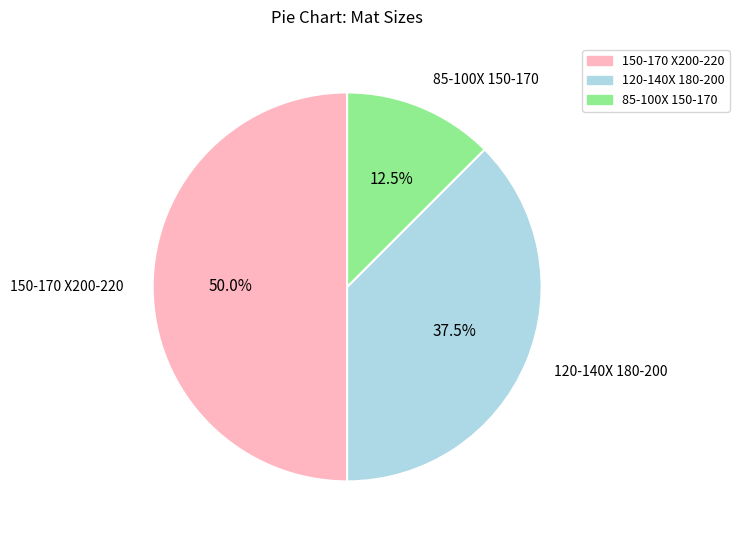

Is it true that 150-170 X200-220 is 50% of the pie?

True